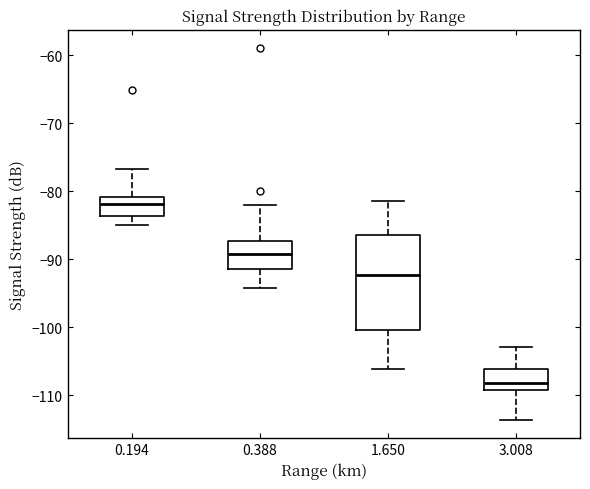

Where does the upper whisker of the box at x = 3.008 end on the y-axis? The values are not printed on the chart, so give them approximately, as read against the axis.

-103